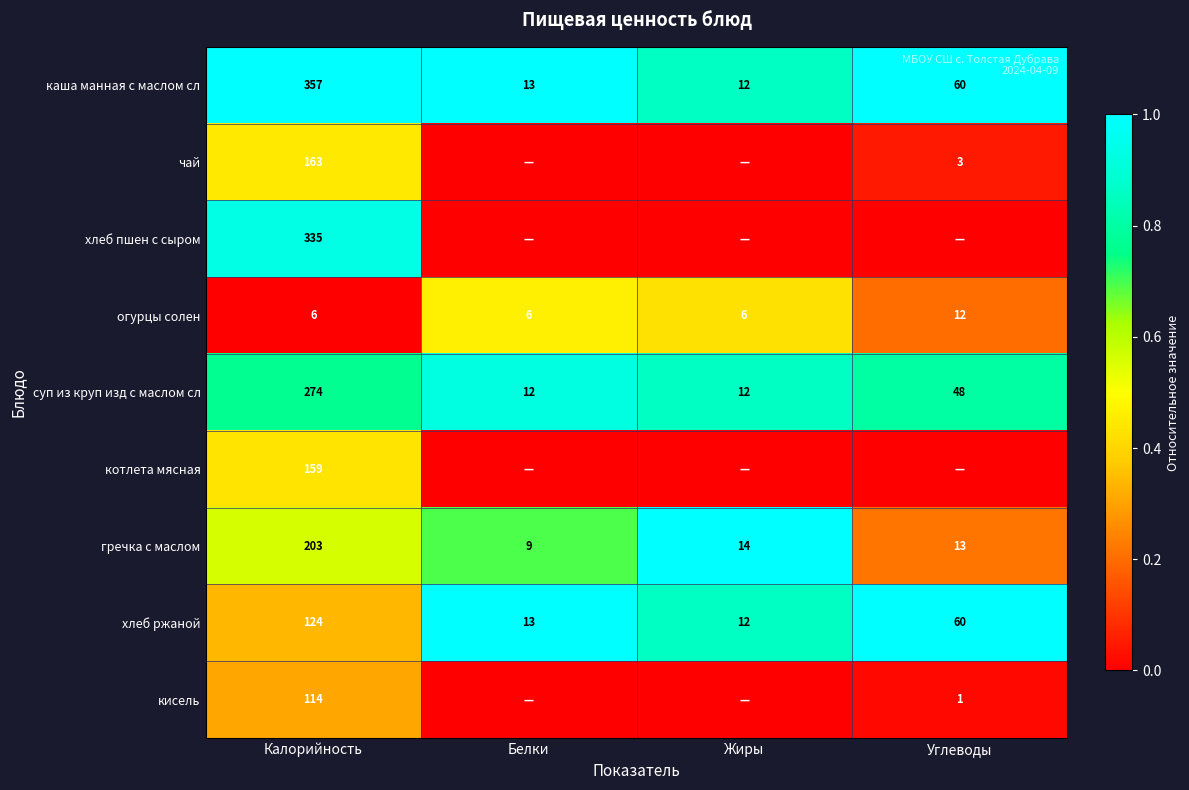

What is the lowest value of the суп из круп изд с маслом сл series?

12